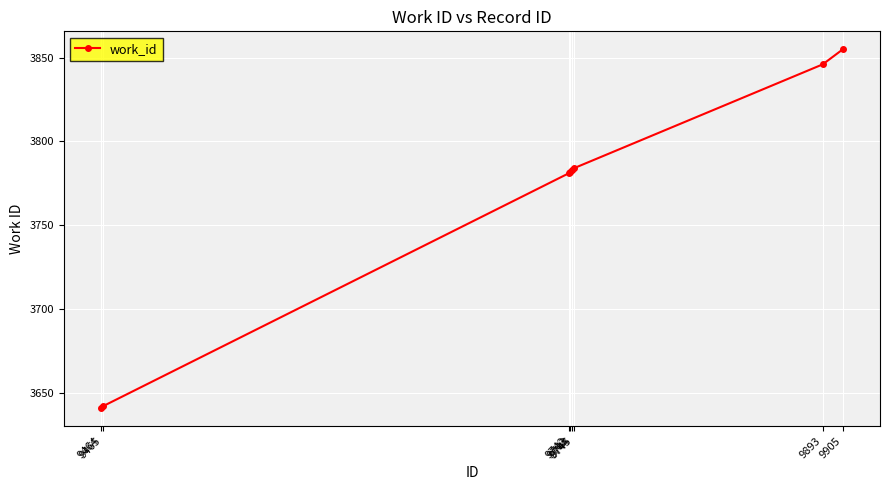

How many lines are shown in the chart?

1